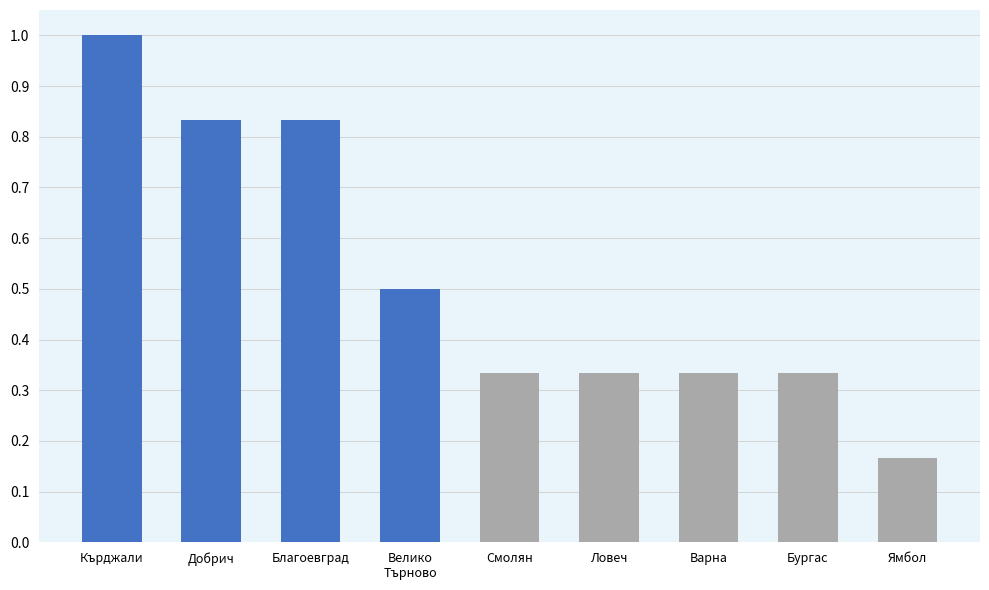

Where is the data nearest to the value 0?

Ямбол